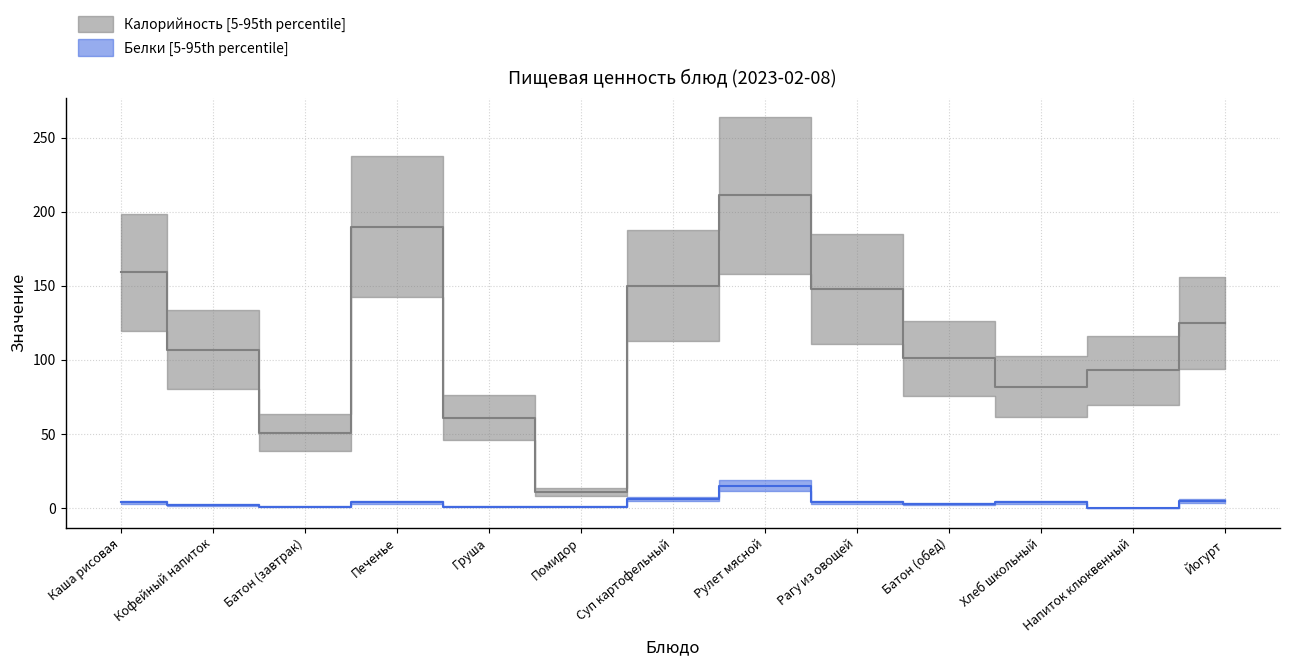

What is the label of the 7th point from the left?

Суп картофельный